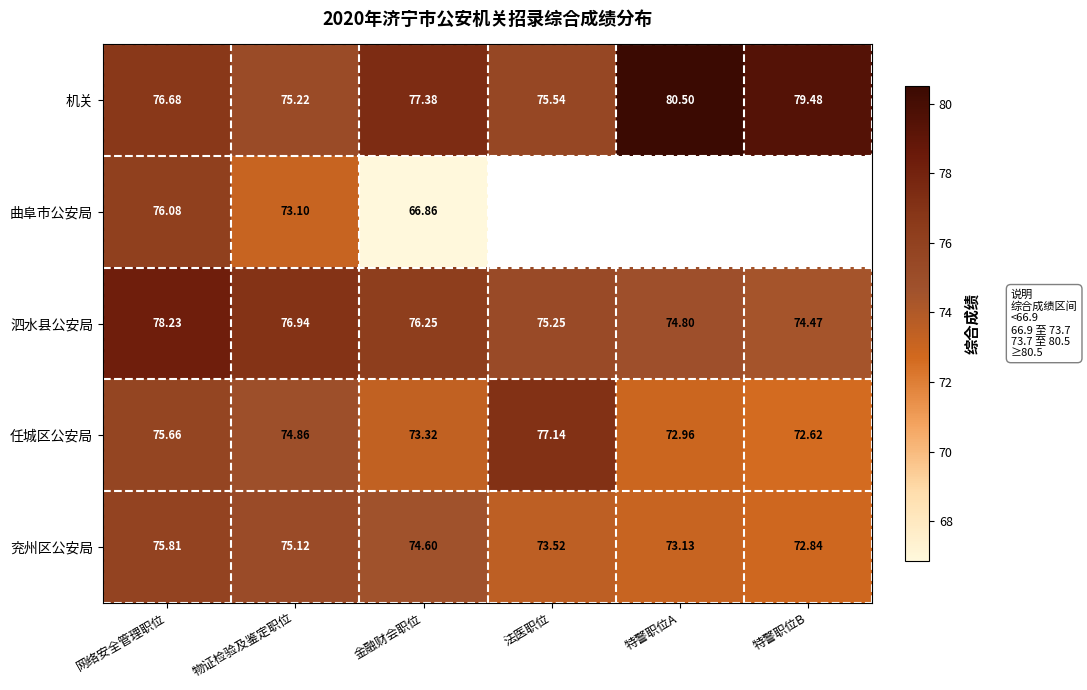

How many distinct data groups are displayed?

5